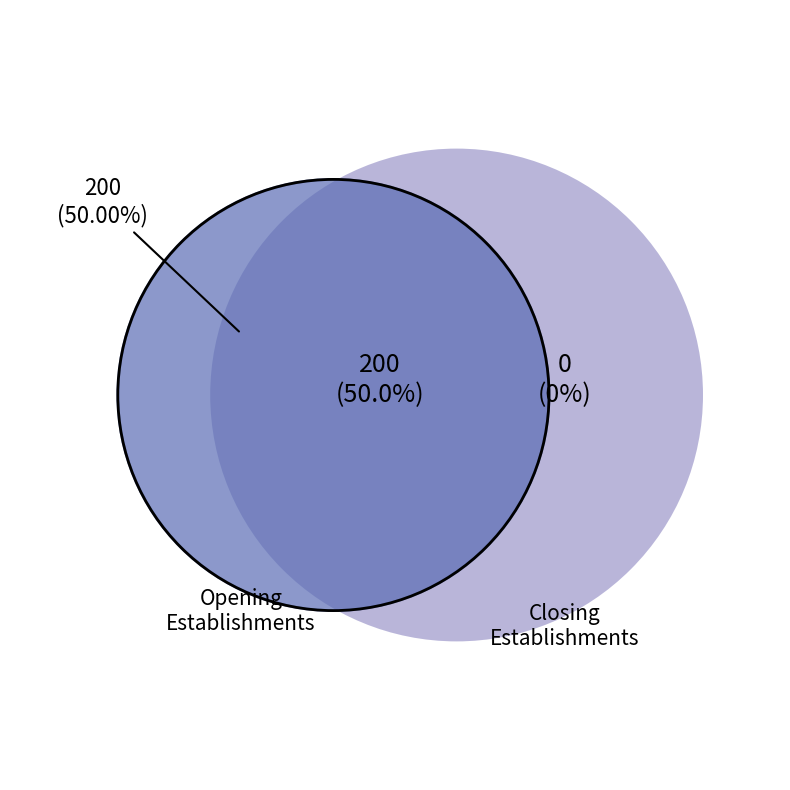

How many slices are in this pie chart?

3